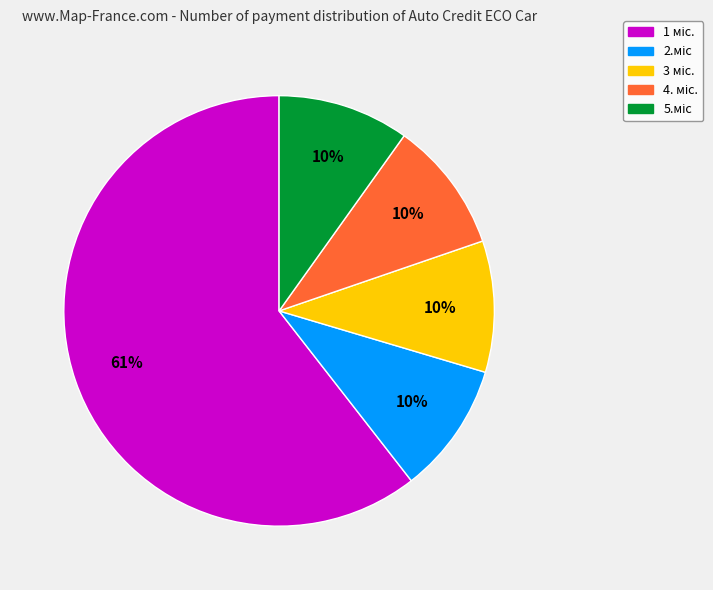

To the nearest percent, what is the average slice percentage?

20%